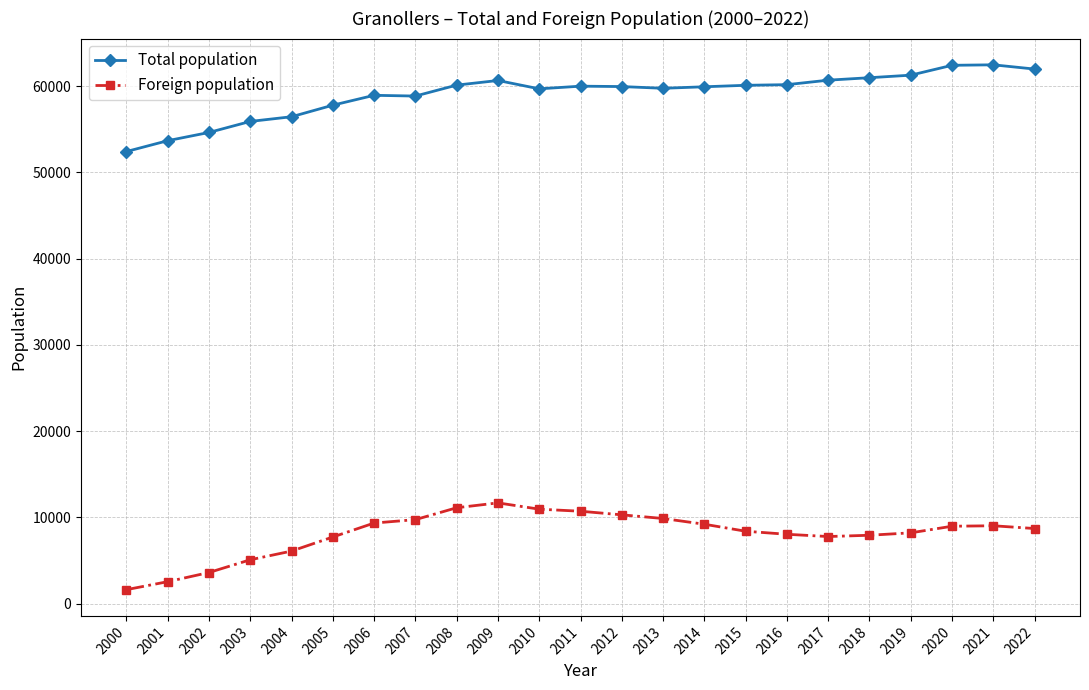

What is the sum of all Total population values?

1358908